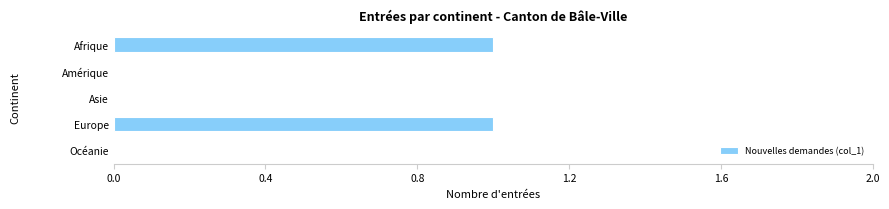

Reading bottom to top, list all the values displayed in this chart.

Océanie=0	Europe=1	Asie=0	Amérique=0	Afrique=1